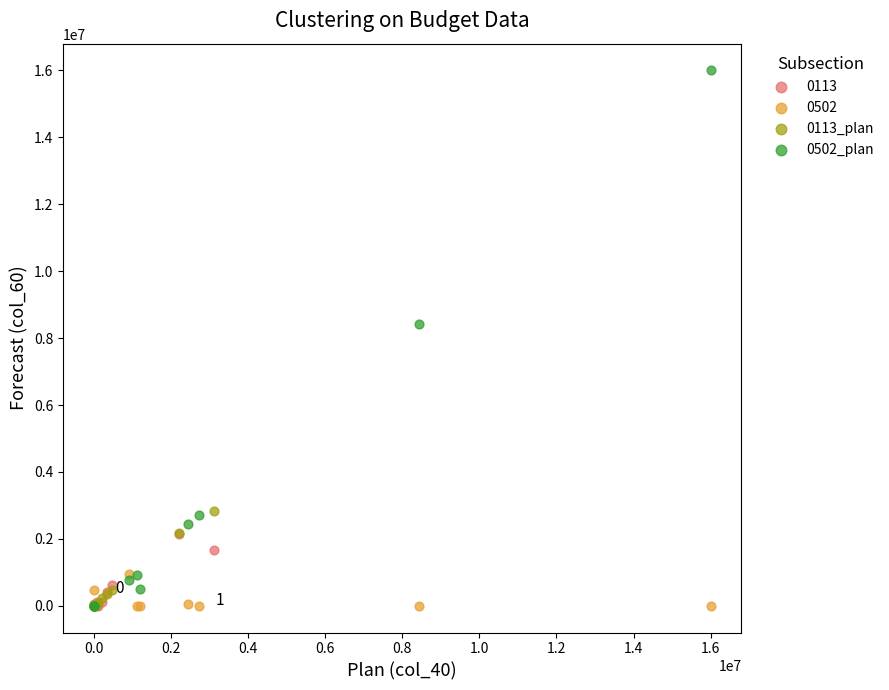

Which series reaches the maximum Y coordinate?

0502_plan